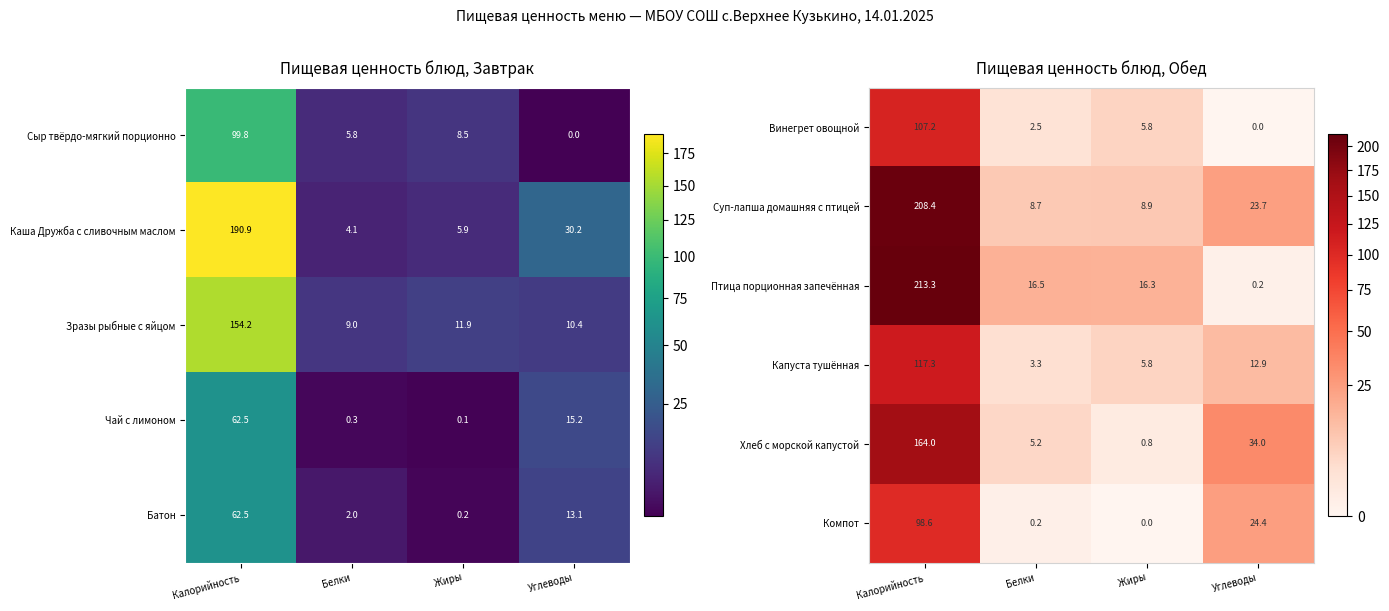

The Хлеб с морской капустой series shows 164.0 at Калорийность. True or false?

True